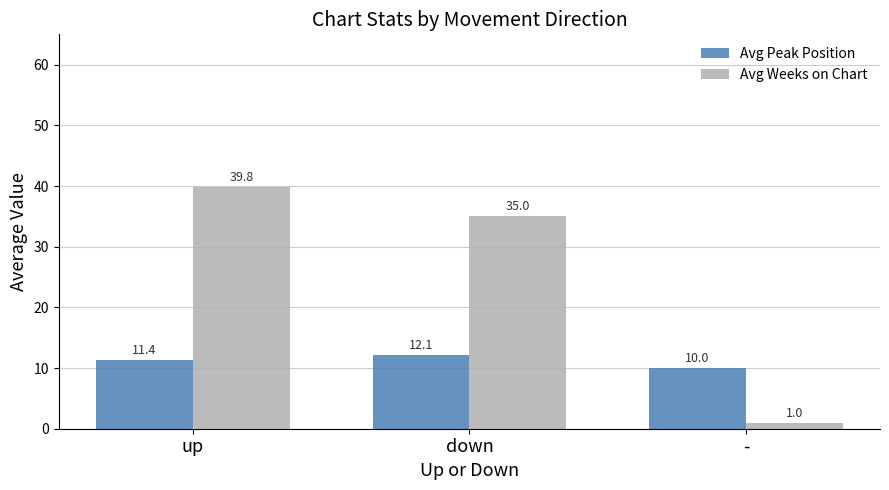

Which series changed the most between up and down?

Avg Weeks on Chart